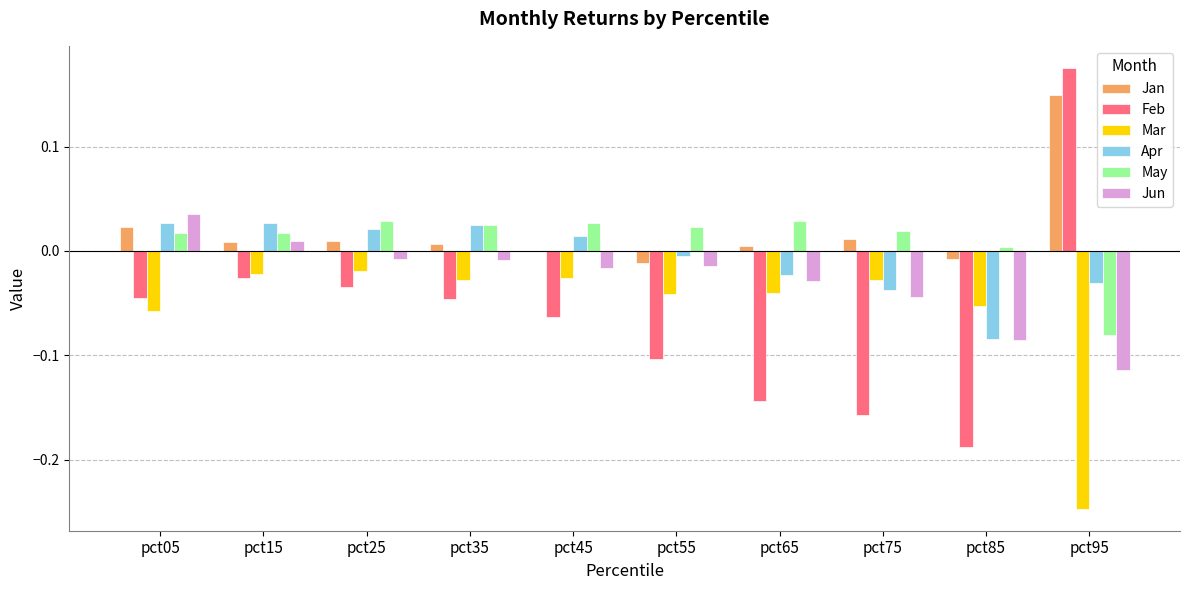

Which category has the highest value in the Jun series?

pct05